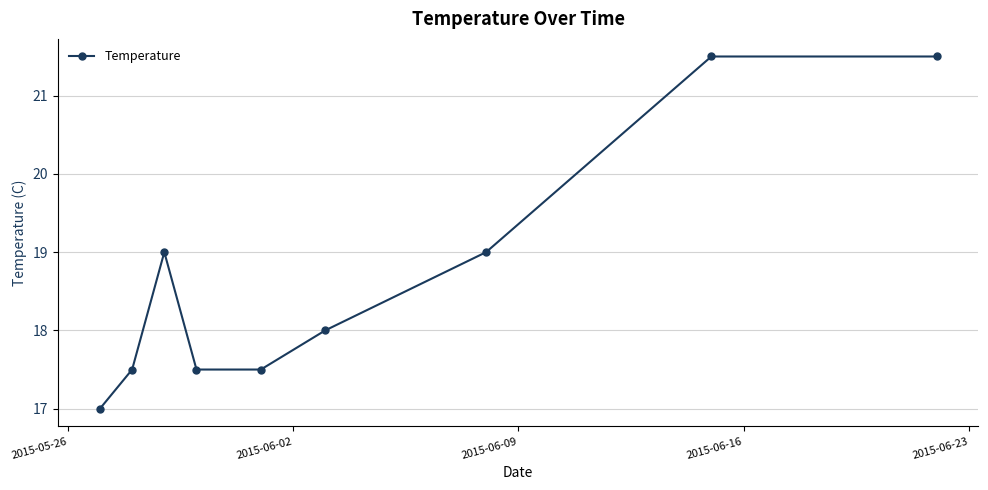

What is the greatest value displayed?

21.5